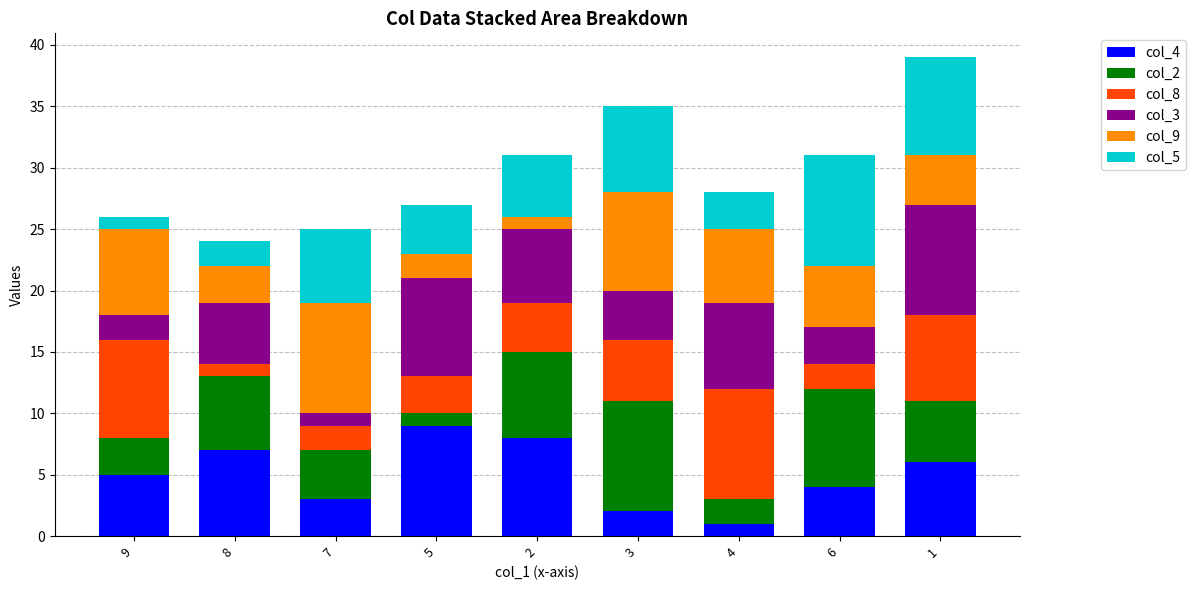

What is the difference between the maximum and minimum values in the col_4 series?

8